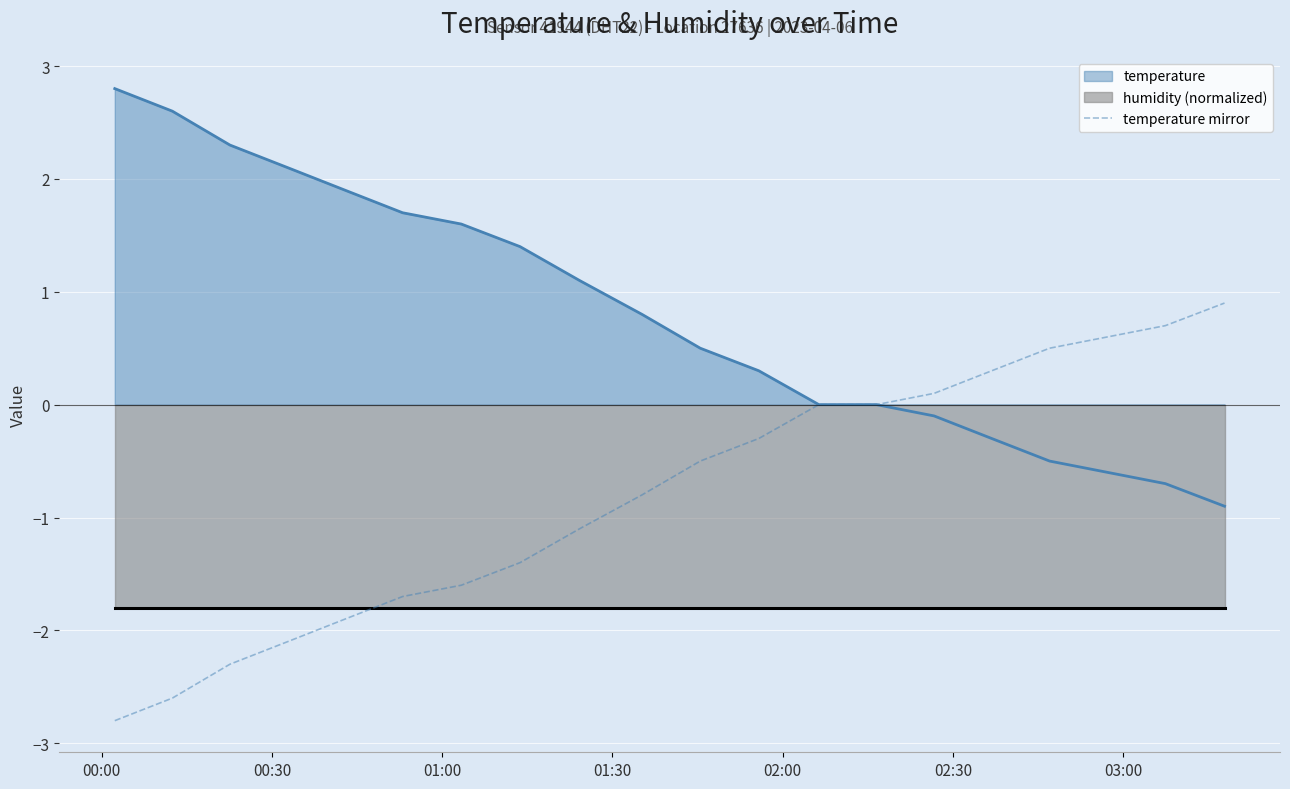

What is the minimum value for temperature mirror?

-2.8